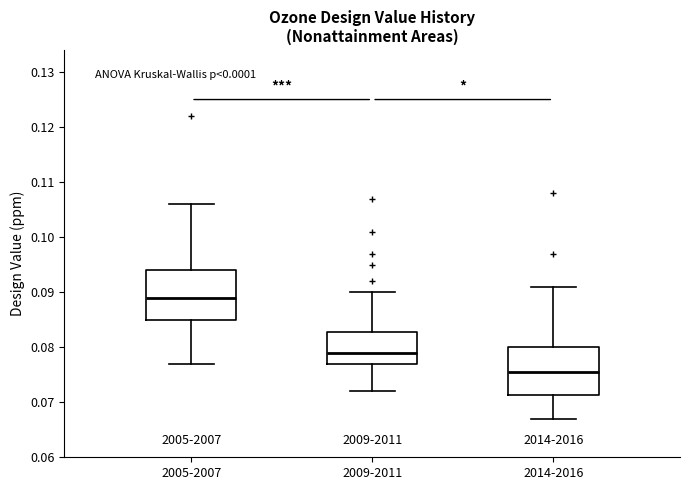

Reading left to right, read every box against the y-axis: the position of its median line, the range the box covers, and the ends of its whiskers. The values are not printed on the chart, so give them approximately, as read against the axis.

2005-2007: median 0.089, box 0.085 to 0.094, whiskers 0.077 to 0.106
2009-2011: median 0.079, box 0.077 to 0.083, whiskers 0.072 to 0.090
2014-2016: median 0.076, box 0.071 to 0.080, whiskers 0.067 to 0.091